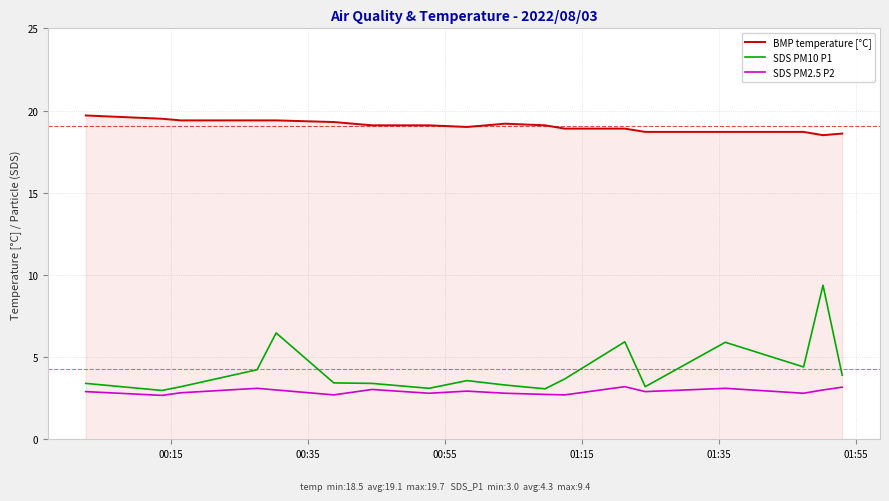

Which series has the widest spread of values?

SDS PM10 P1